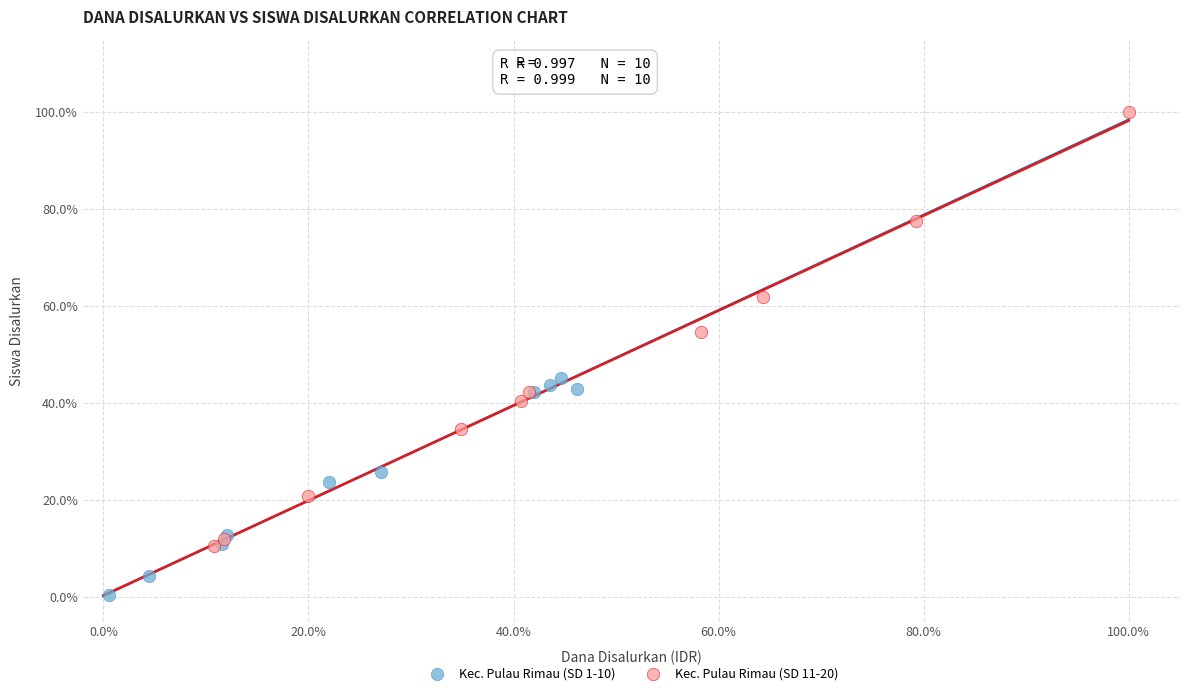

What are all the series names shown in the legend?

Kec. Pulau Rimau (SD 1-10), Kec. Pulau Rimau (SD 11-20)